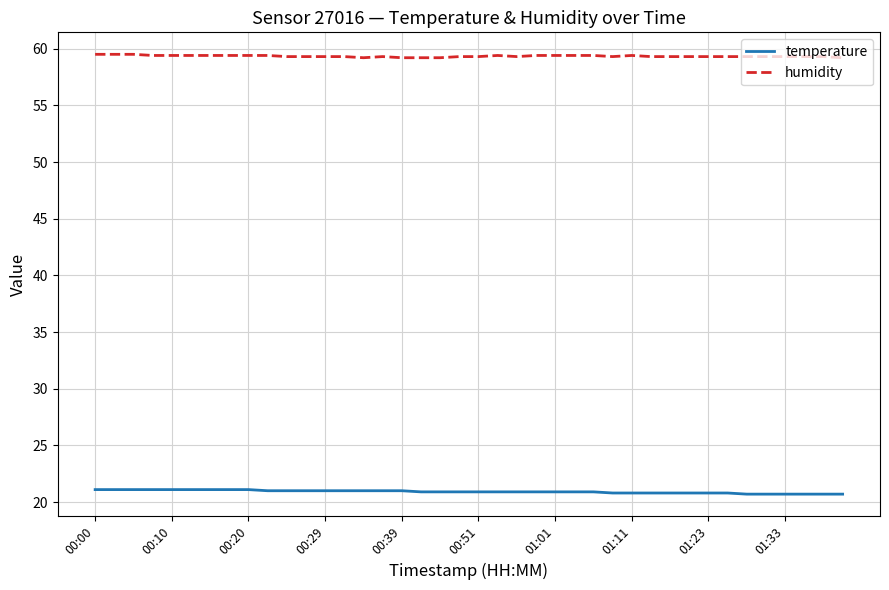

List the series in order of their peak value, lowest first.

temperature, humidity